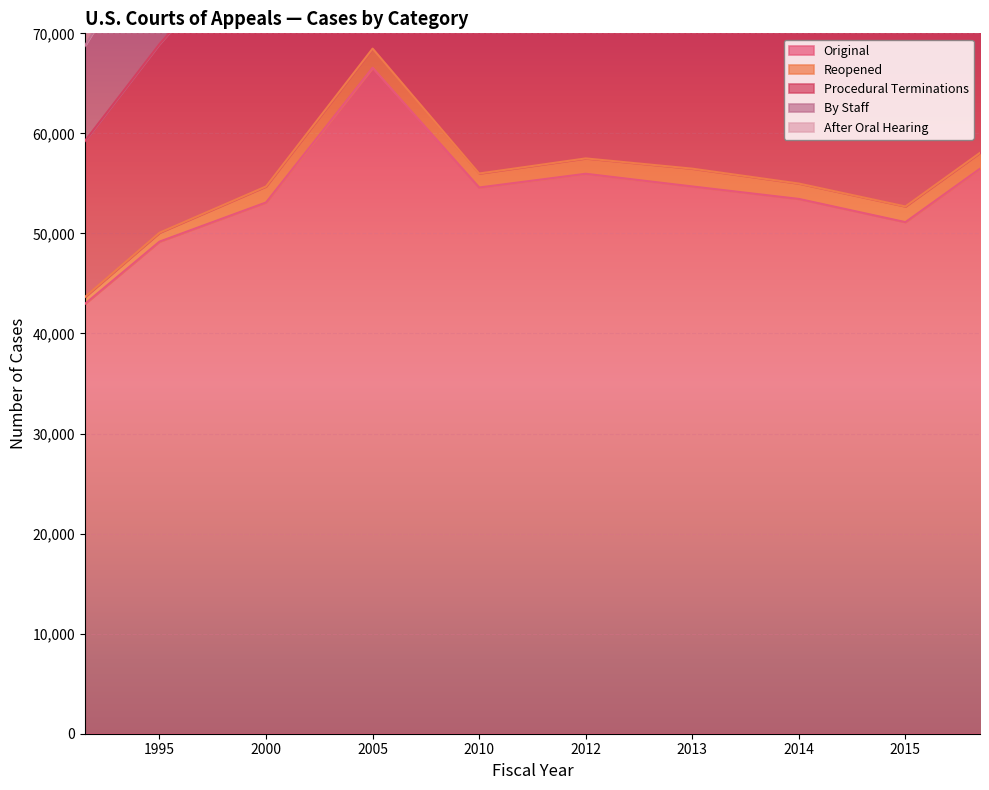

In Reopened, how many points are higher than both neighbors (excluding endpoints)?

2